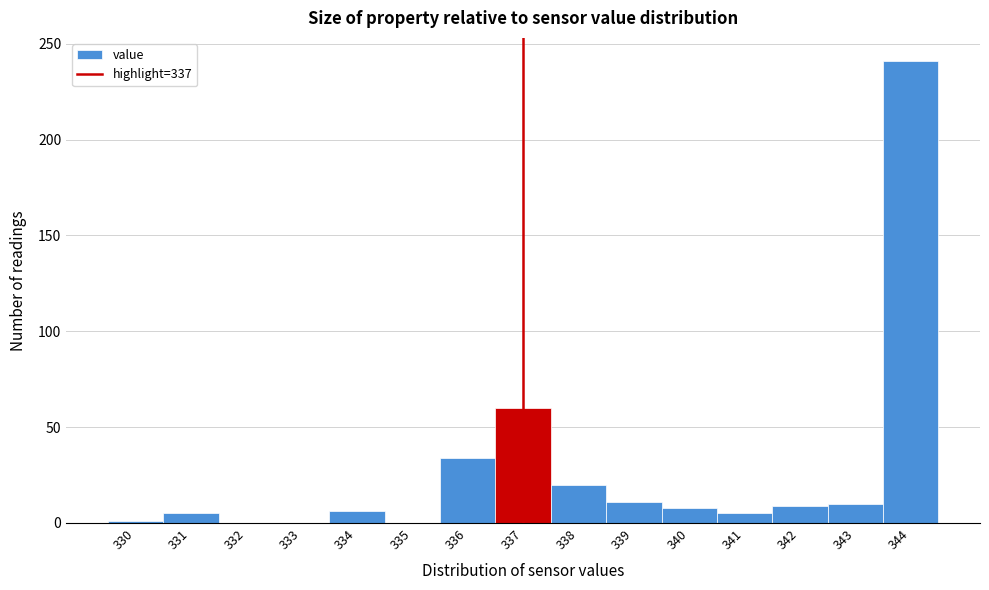

Reading left to right, list every bar in this chart as the range it spans on the x-axis followed by its height. The values are not printed on the chart, so give them approximately, as read against the axis.

329.5 to 330.5: under 5
330.5 to 331.5: 5
331.5 to 332.5: 0
332.5 to 333.5: 0
333.5 to 334.5: 5
334.5 to 335.5: 0
335.5 to 336.5: 35
336.5 to 337.5: 60
337.5 to 338.5: 20
338.5 to 339.5: 10
339.5 to 340.5: 10
340.5 to 341.5: 5
341.5 to 342.5: 10
342.5 to 343.5: 10
343.5 to 344.5: 240